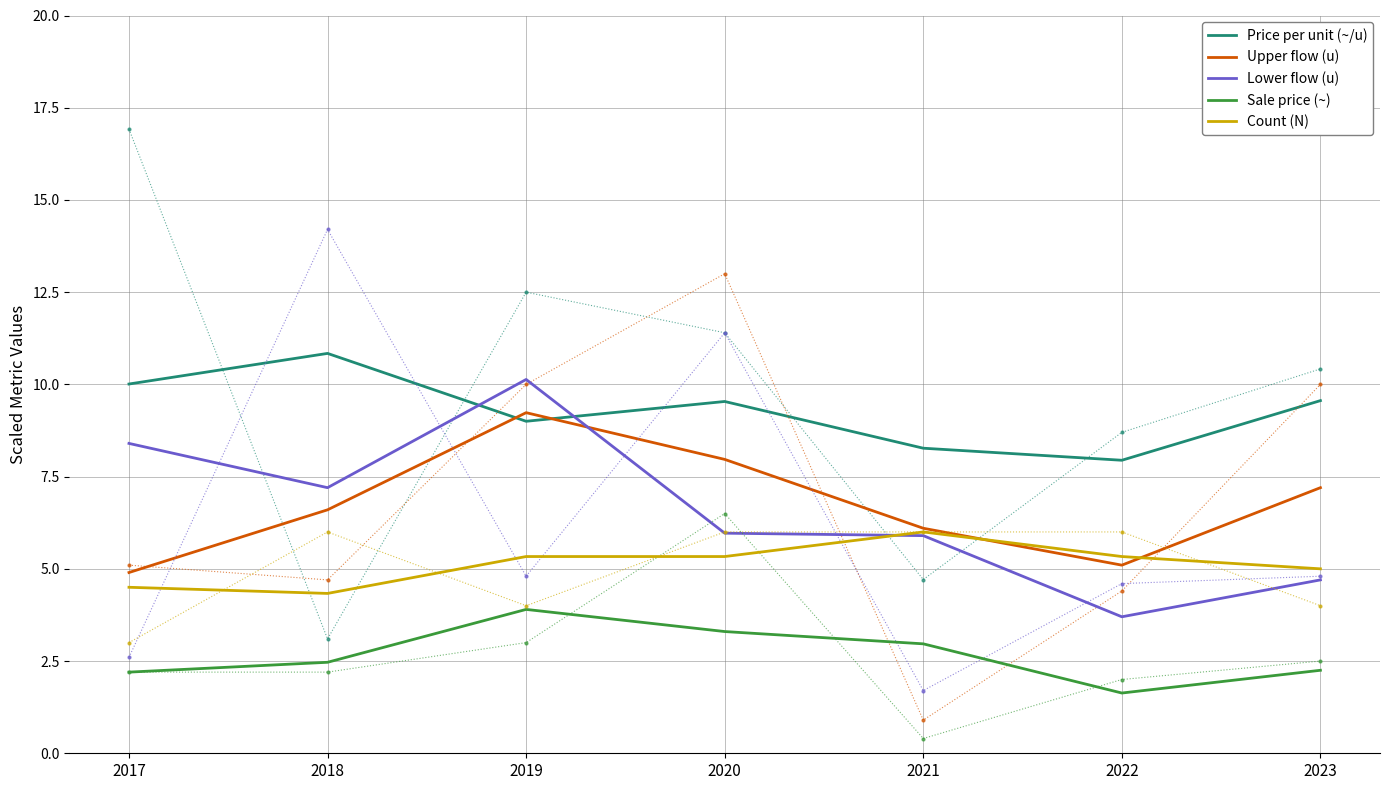

Which series has the widest spread of values?

Lower flow (u)